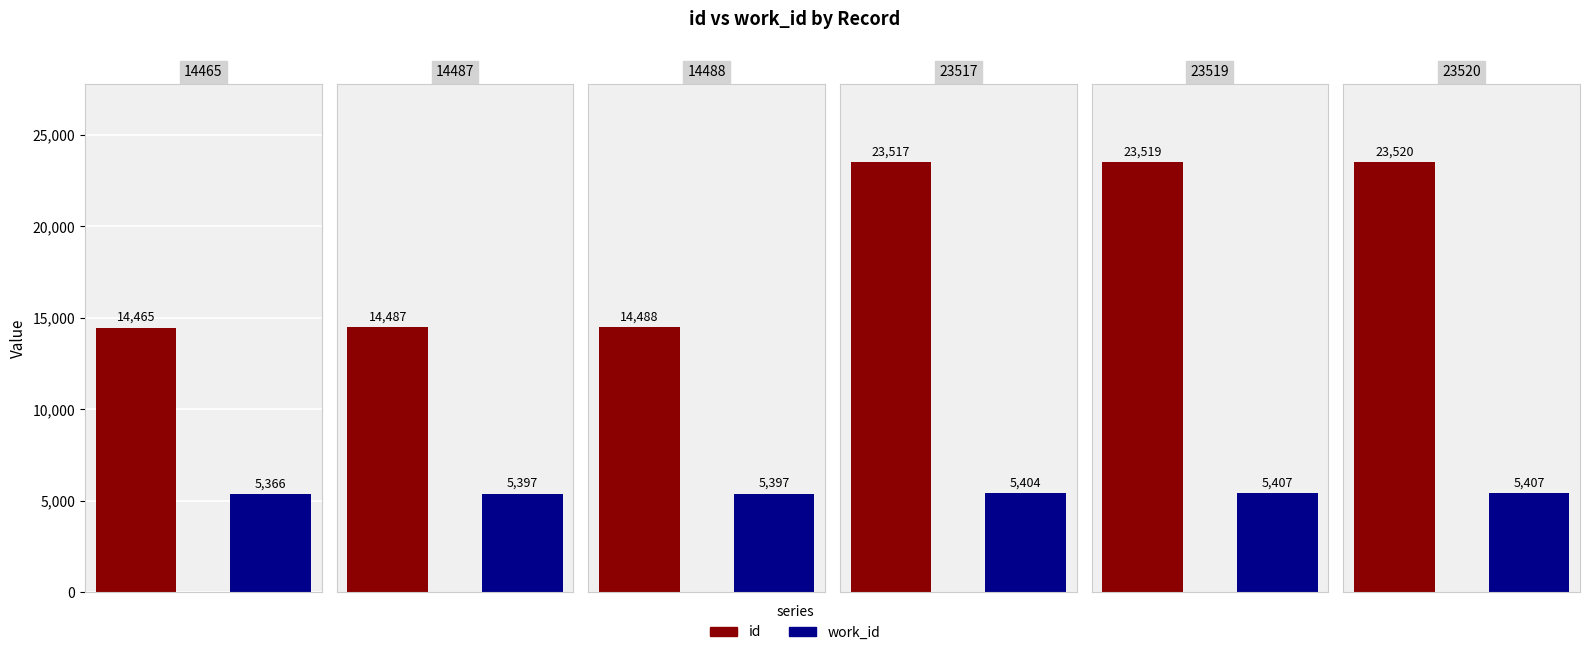

Read the work_id value at 23520, to the nearest 10.

5410